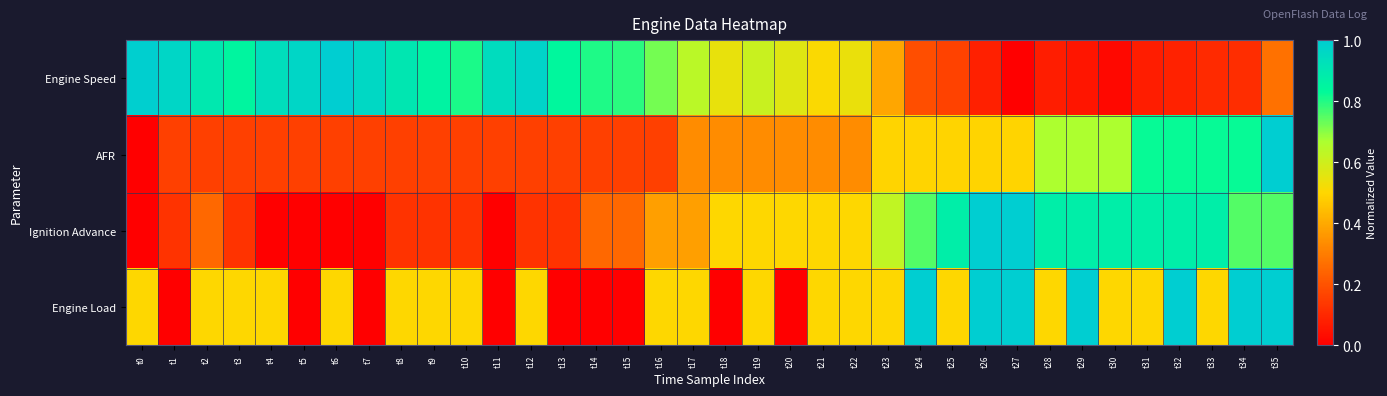

At t27, list the series in order from largest to smallest.

Ignition Advance, Engine Load, AFR, Engine Speed